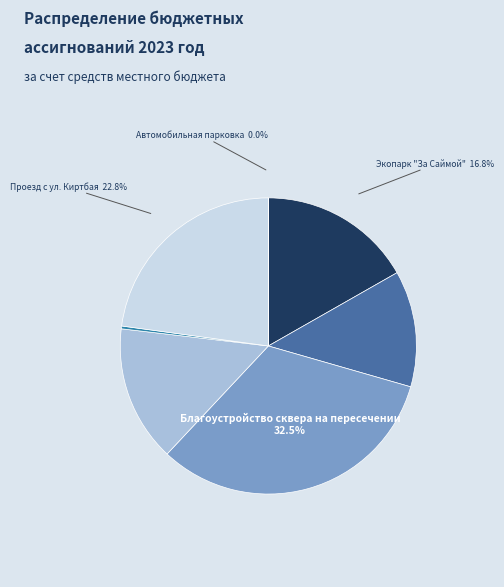

What is the largest slice in the pie chart?

Благоустройство сквера на пересечении